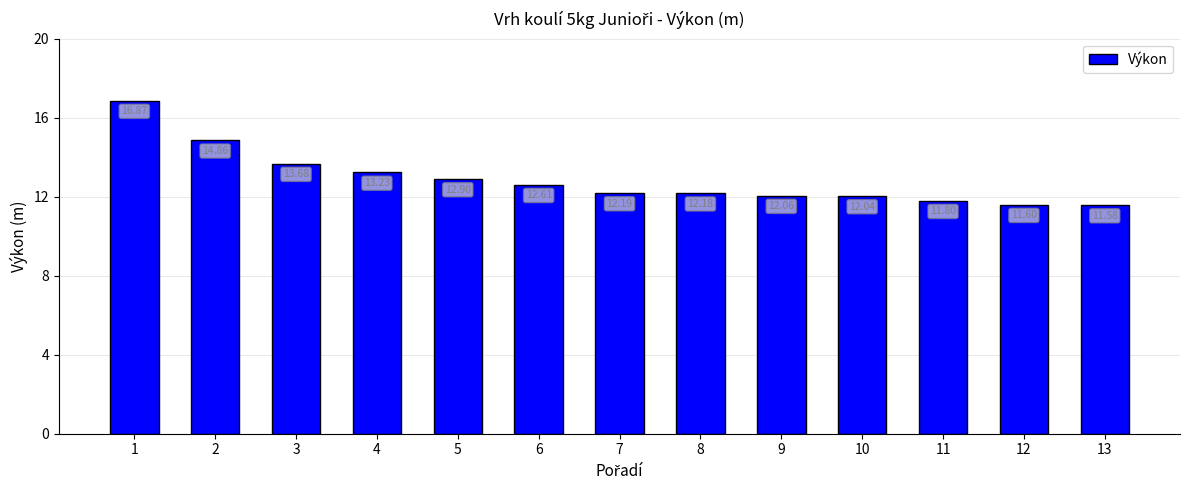

Reading right to left, transcribe all the data shown in this chart.

13=11.6	12=11.6	11=11.8	10=12.0	9=12.1	8=12.2	7=12.2	6=12.6	5=12.9	4=13.2	3=13.7	2=14.9	1=16.9